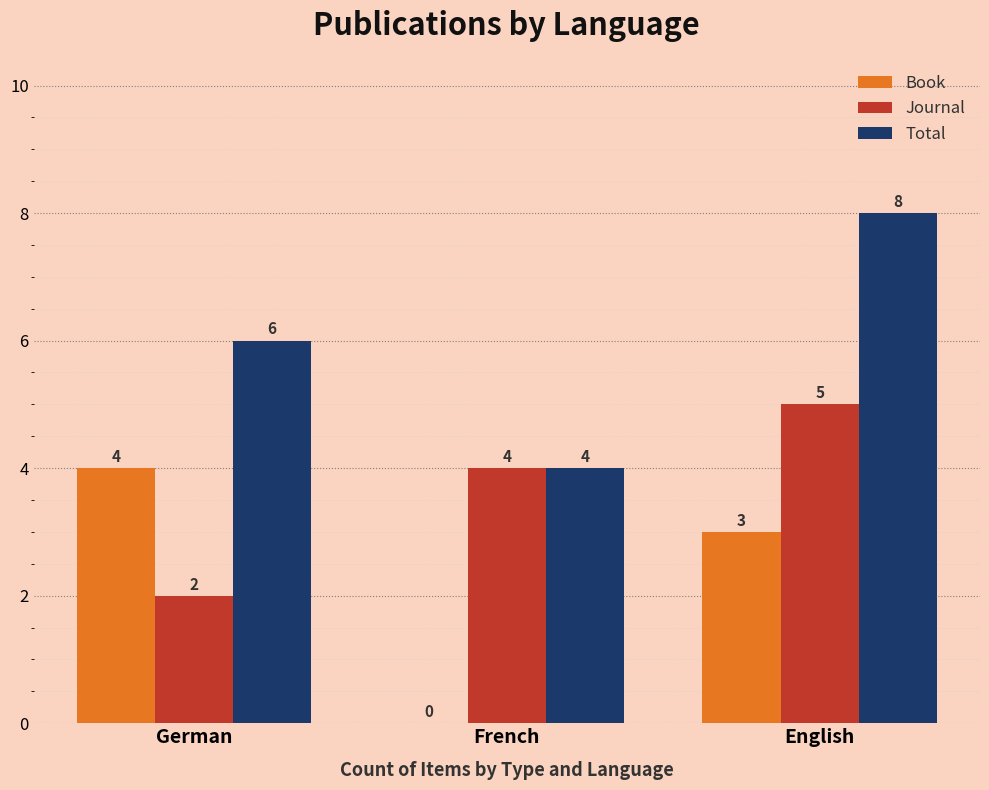

At which label does Book first exceed 3?

German